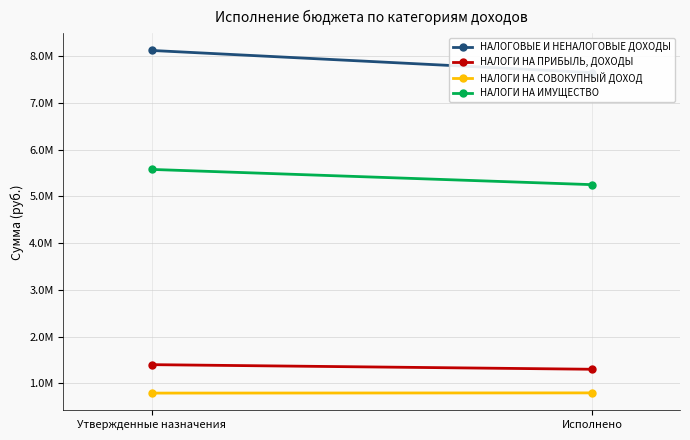

What is the difference between the НАЛОГИ НА ПРИБЫЛЬ, ДОХОДЫ values at Утвержденные назначения and Исполнено?

98809.7